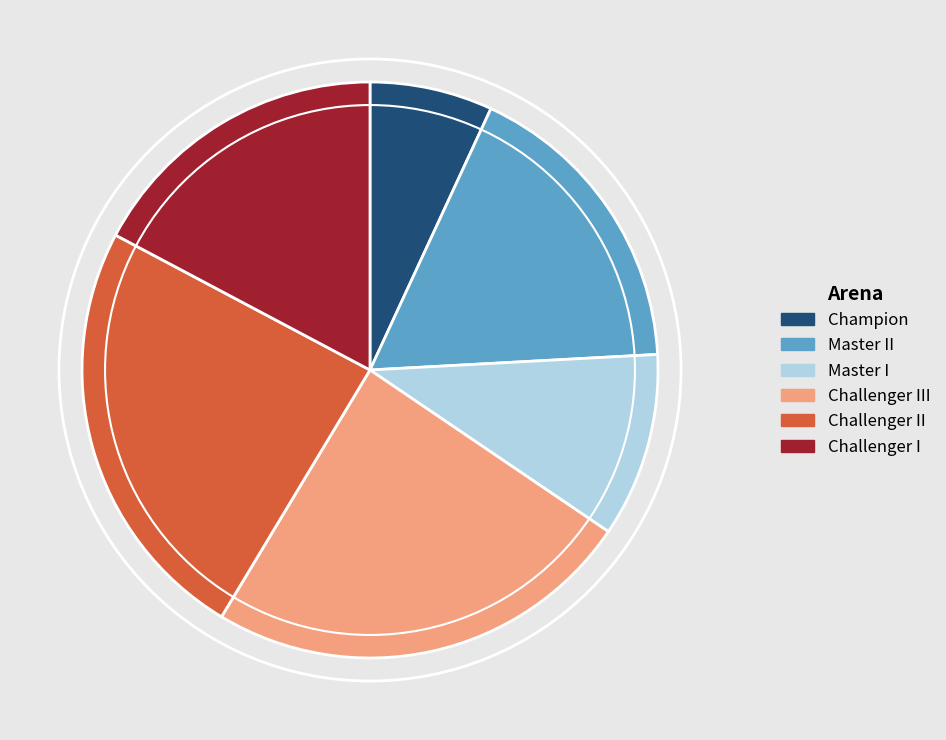

Is it true that Challenger II is 24% of the pie?

True